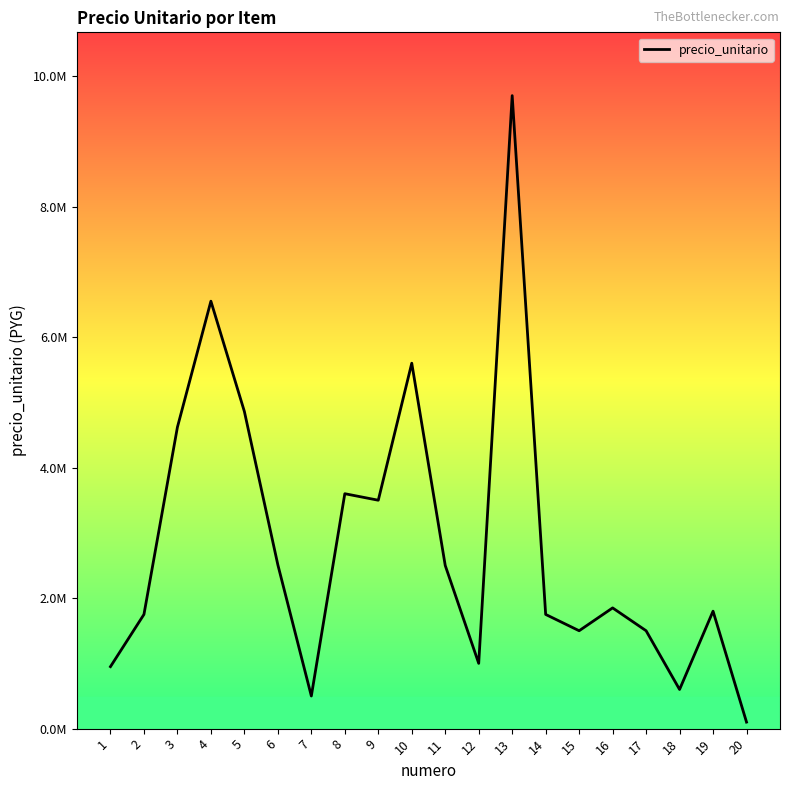

Is it true that the value at 13 is 9700000?

True